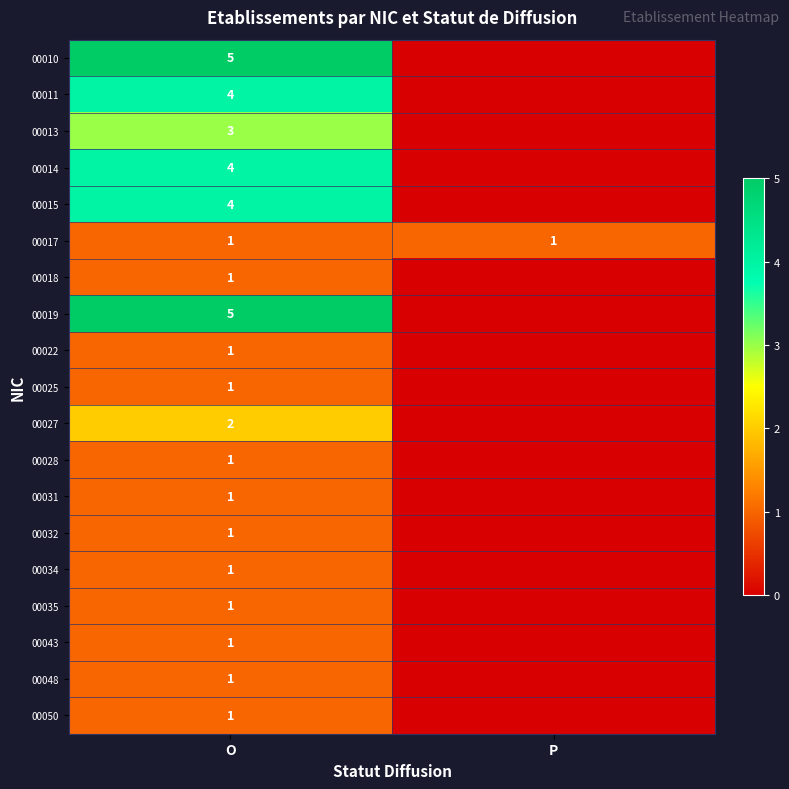

At which category does the chart reach its minimum across all series?

P